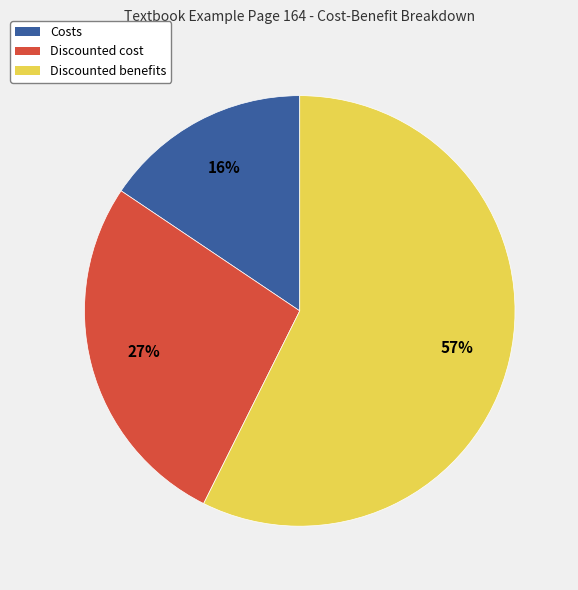

To the nearest percent, what portion does Costs represent?

16%